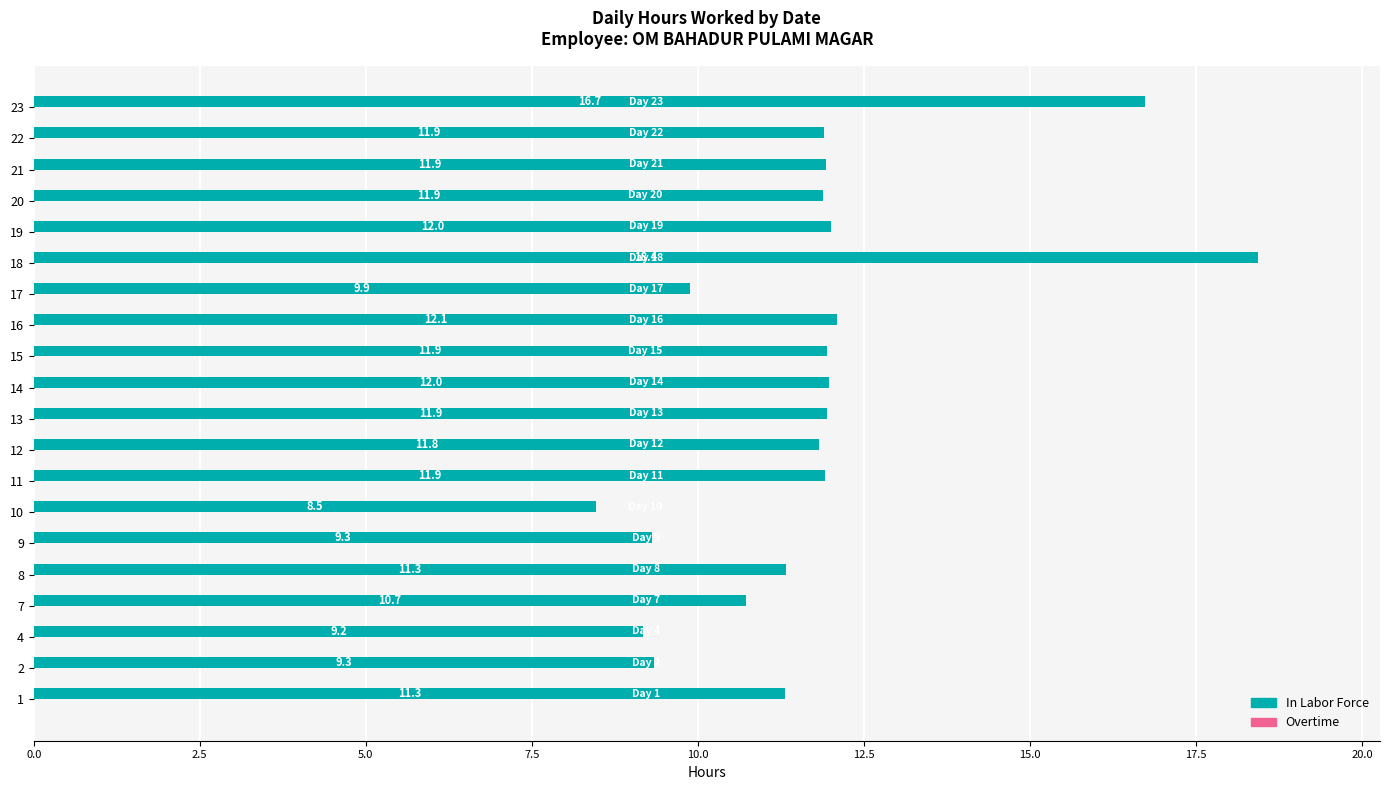

What is the maximum value shown in the chart?

18.4